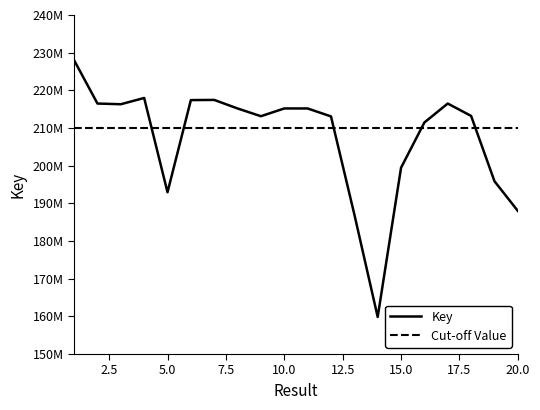

The value at 18 is 317215388. True or false?

False